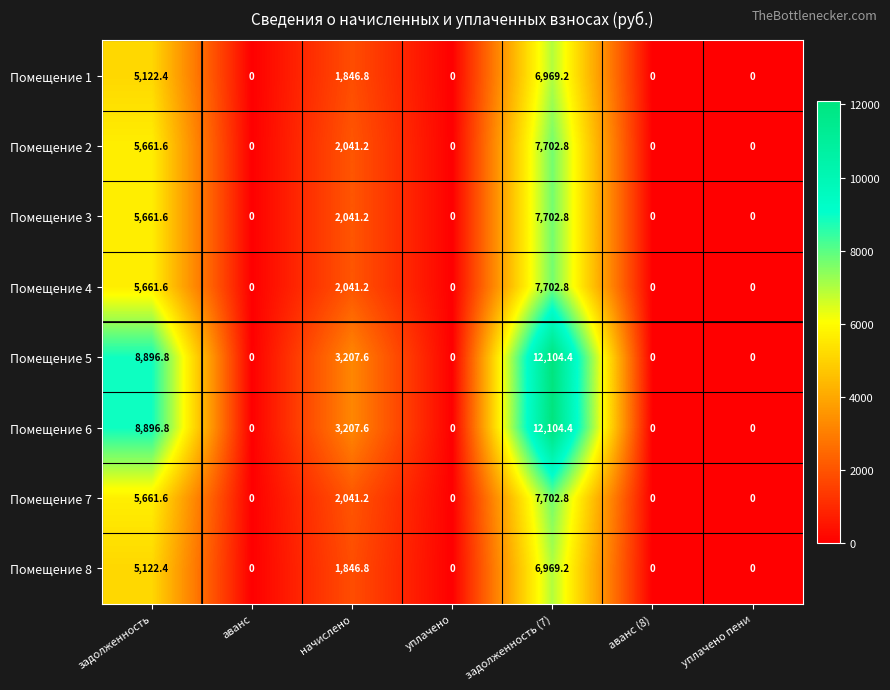

At which label is Помещение 8 closest to 3484?

начислено